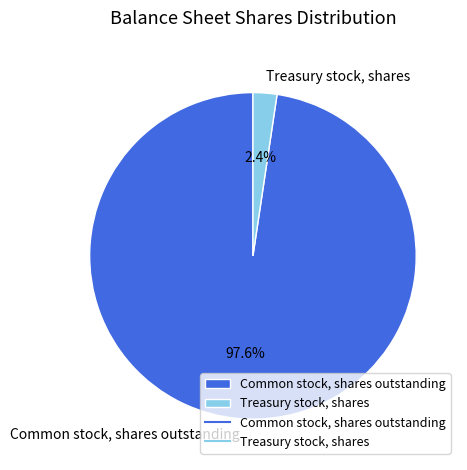

How many slices are in this pie chart?

2